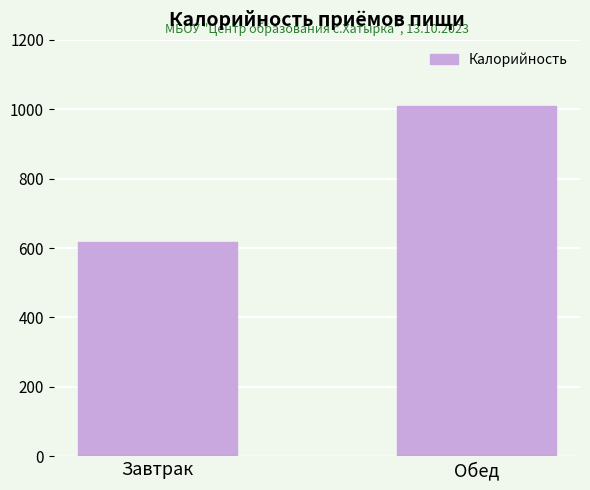

Is it true that the value at Обед is 1655?

False